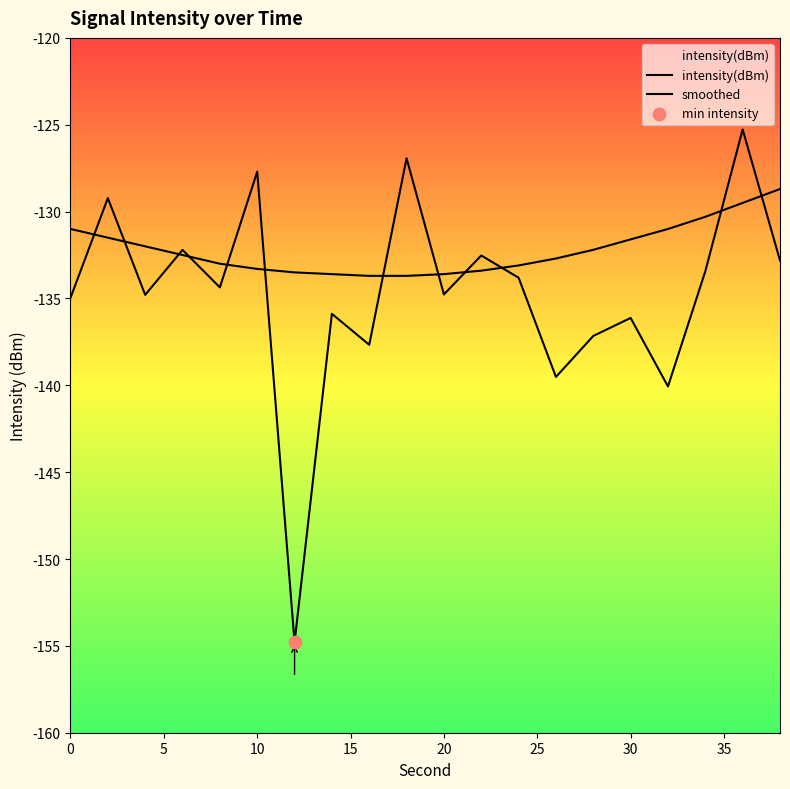

Which series contains the lowest Y value?

intensity(dBm)